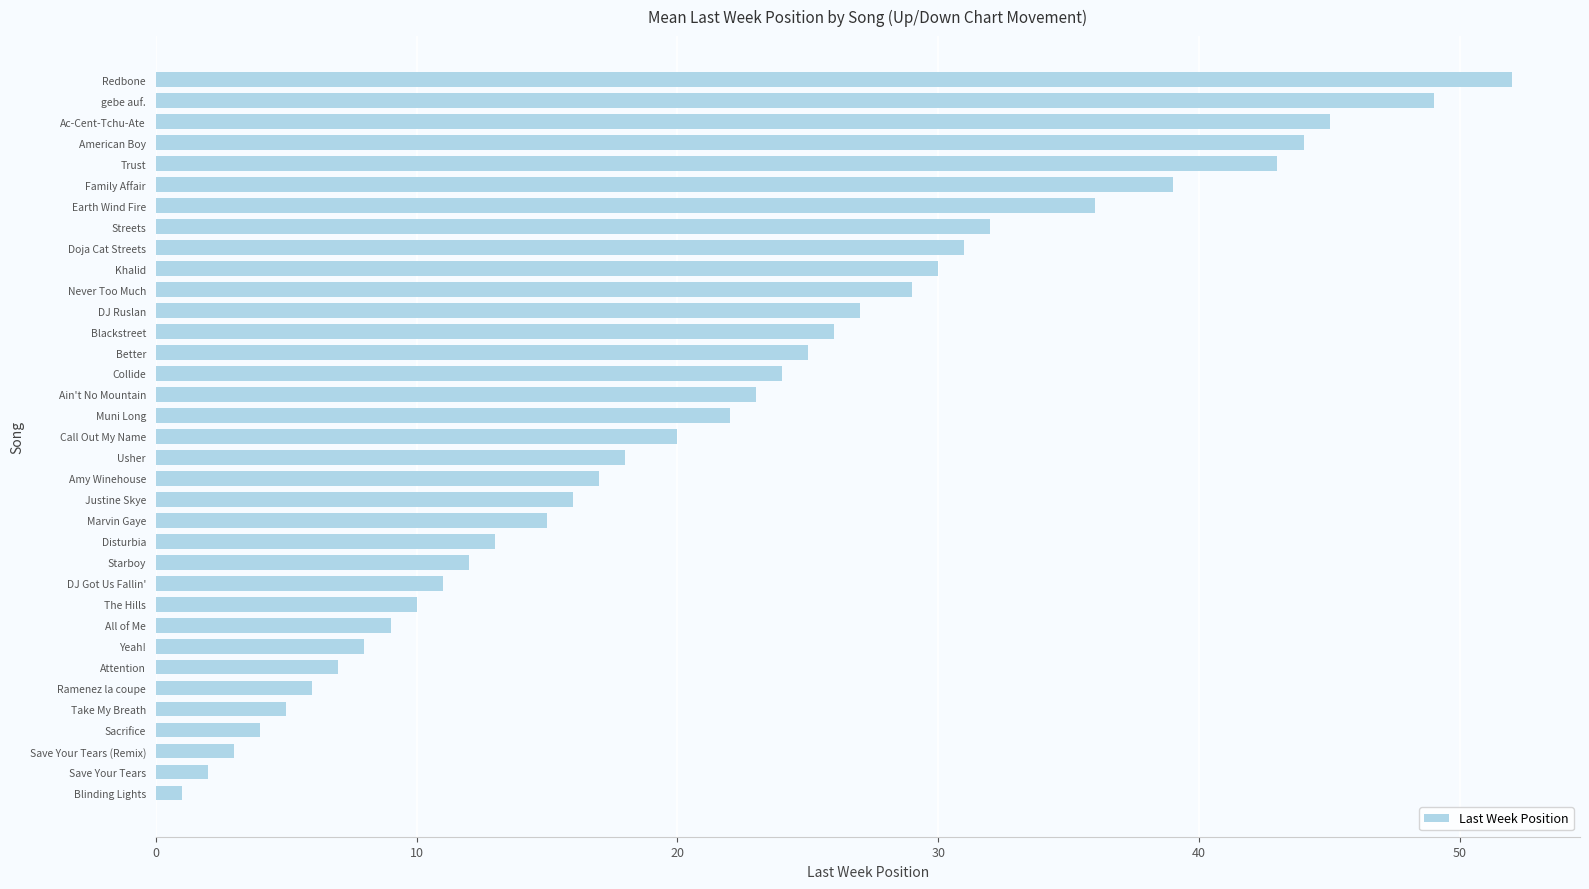

Count the number of data series in this chart.

1